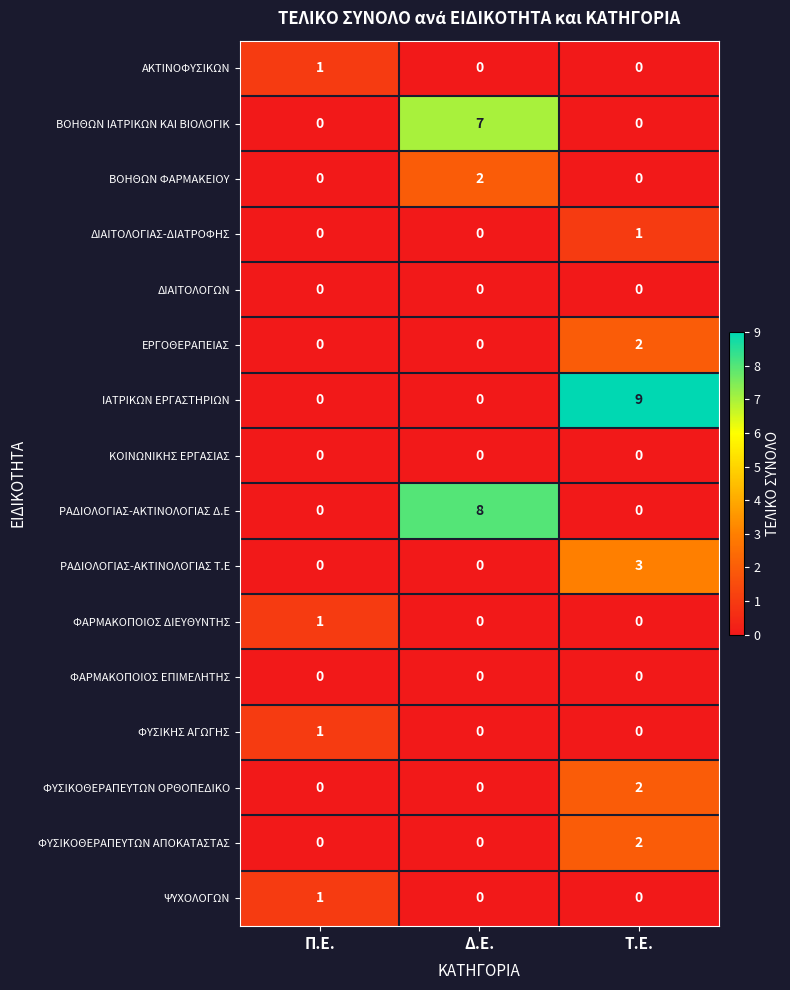

Which category has the highest value across all series?

Τ.Ε.